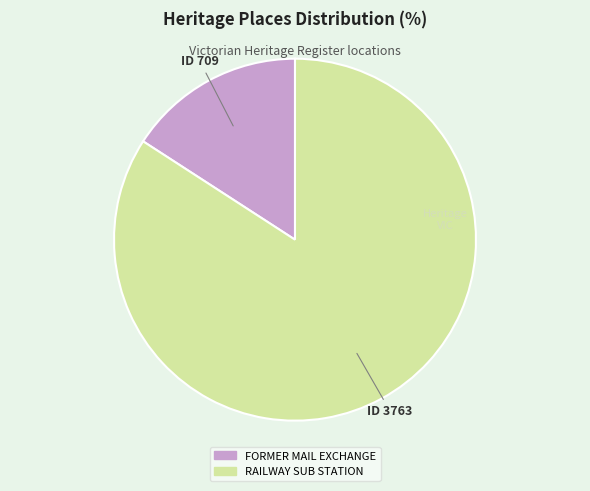

The RAILWAY SUB STATION slice represents 84% of the pie. True or false?

True